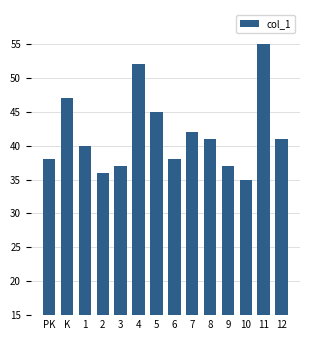

Where is the data nearest to the value 45?

5